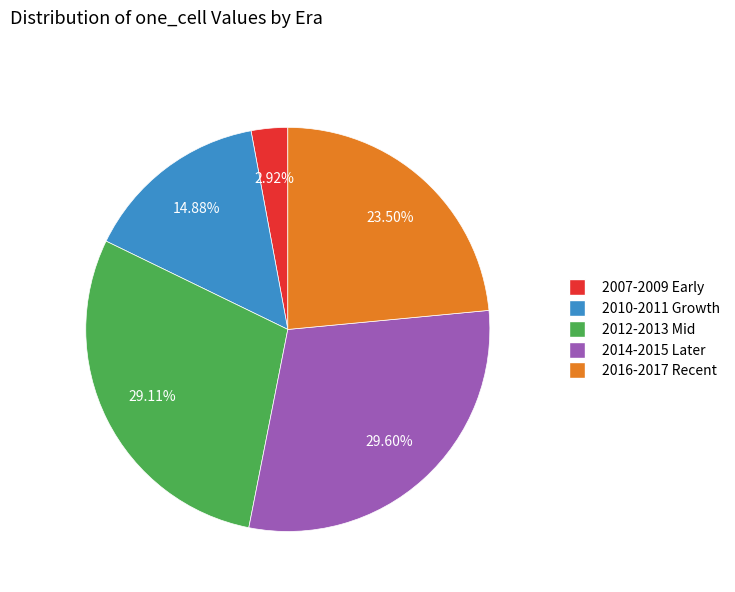

Do 2016-2017 Recent and 2014-2015 Later together represent more than half of the pie?

Yes